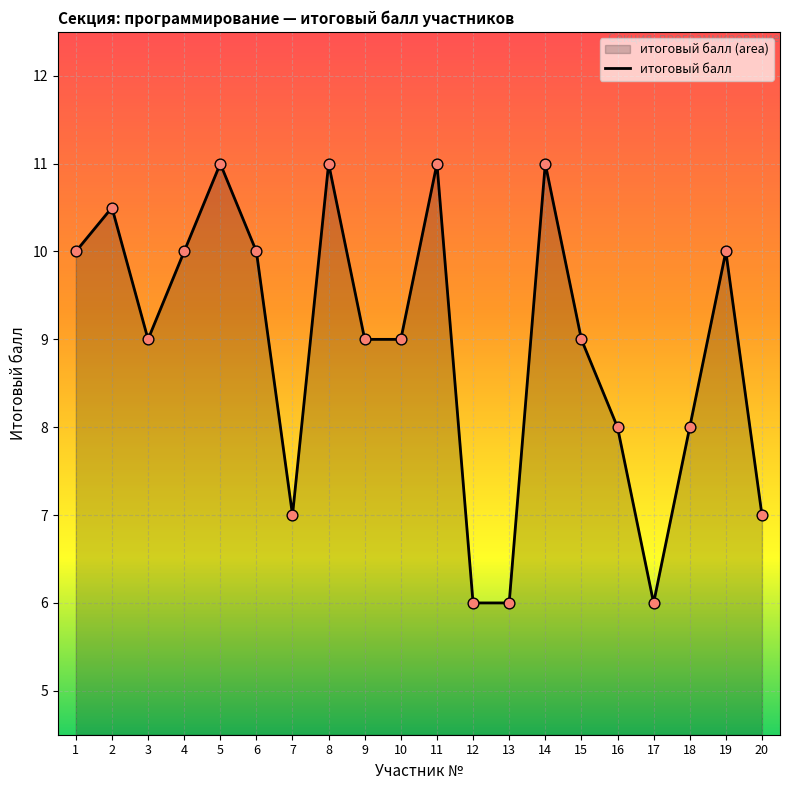

What is the change in value from 2 to 13?

-4.5